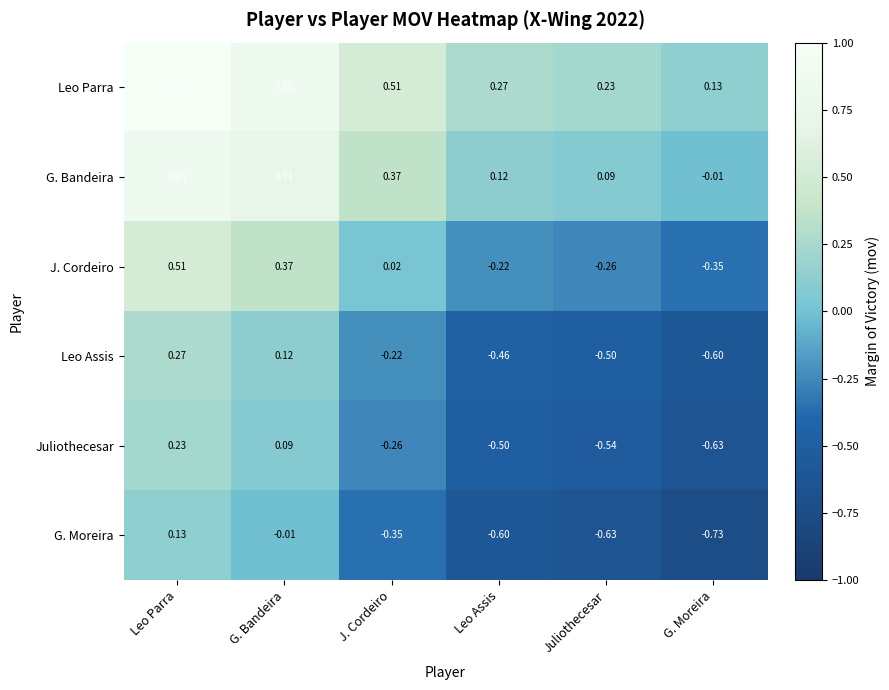

At how many categories does at least one series exceed 0?

6